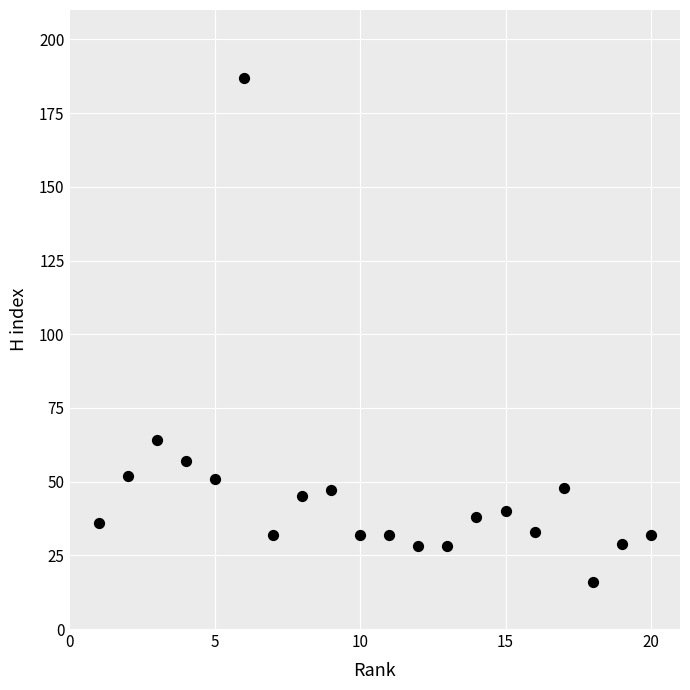

What Y value in the scatter plot is closest to 101?

64